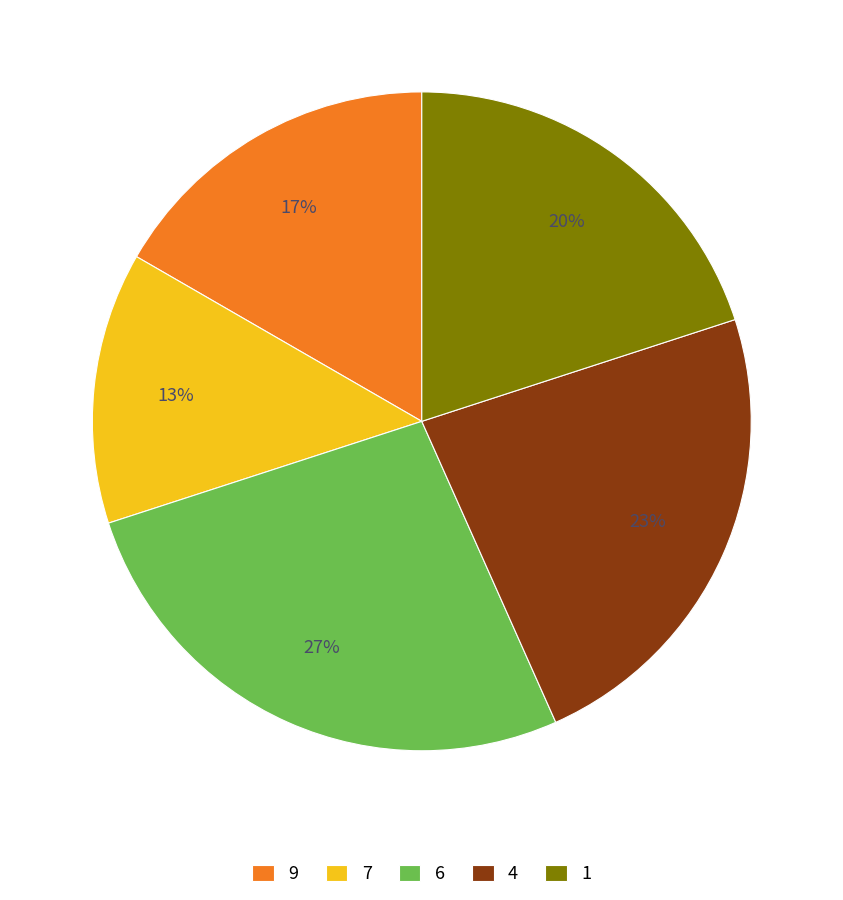

To the nearest percent, what portion does 1 represent?

20%